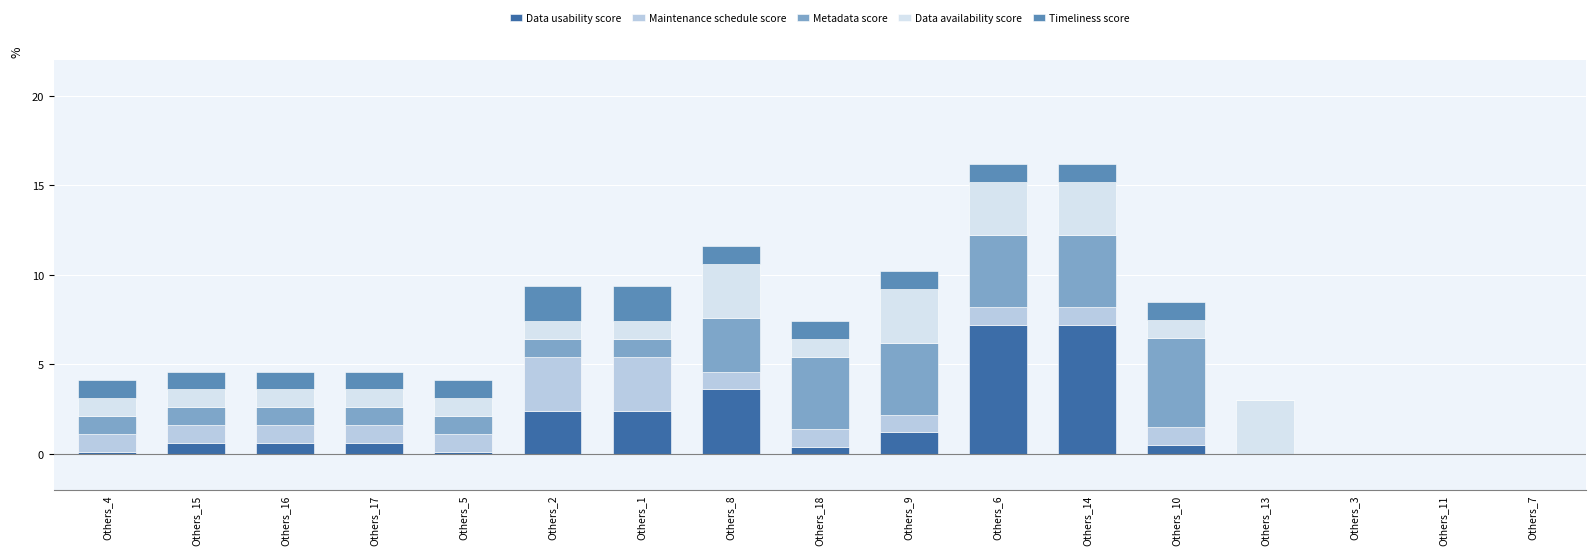

The Data usability score series shows 0.1 at Others_4. True or false?

True